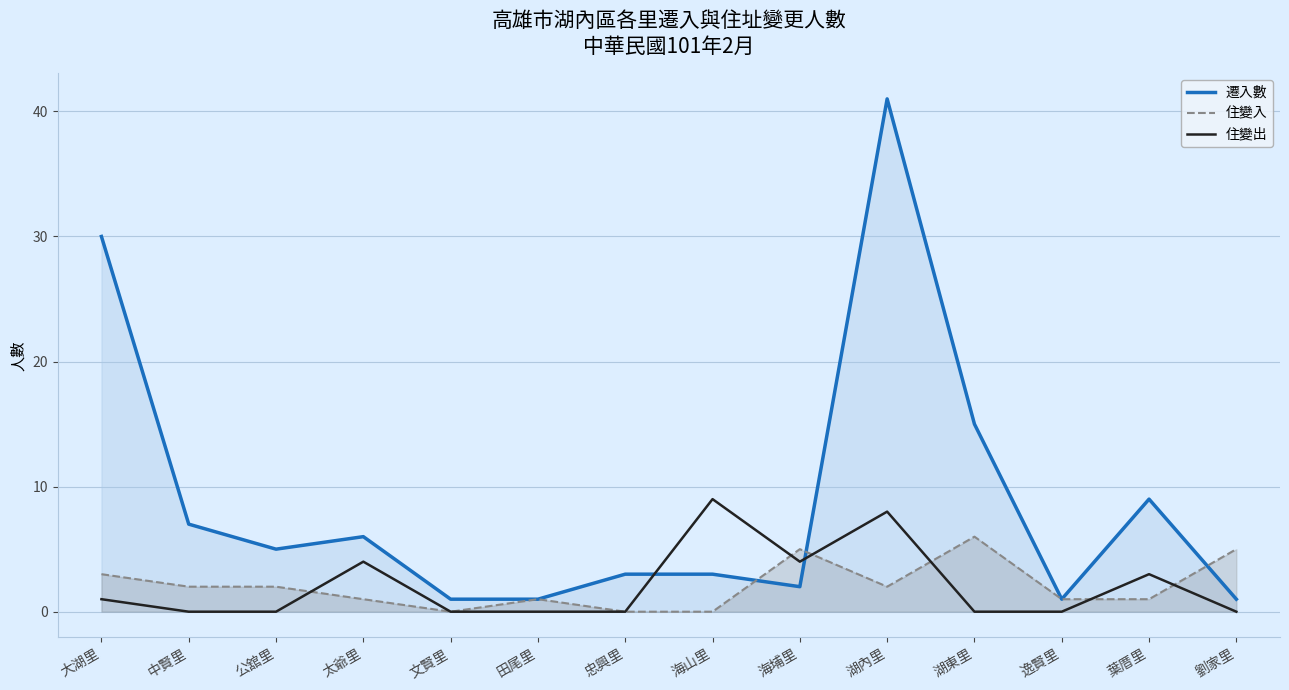

Which series ends up on top after the final intersection of 住變入 and 住變出?

住變入